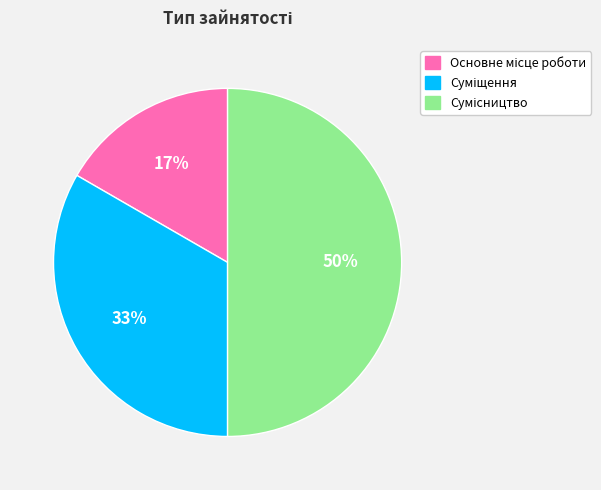

To the nearest percent, what is the average slice percentage?

33%